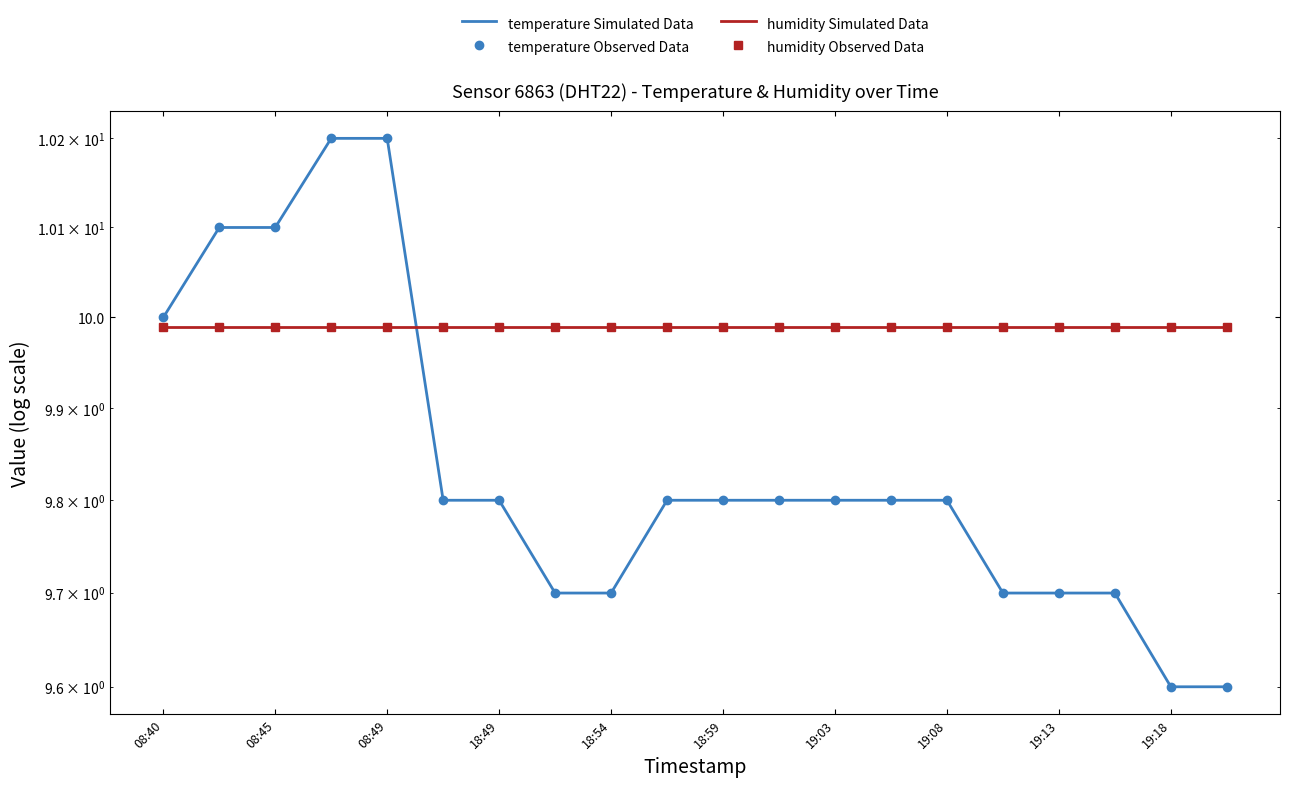

True or false: humidity Observed Data and humidity Simulated Data intersect in this chart.

False